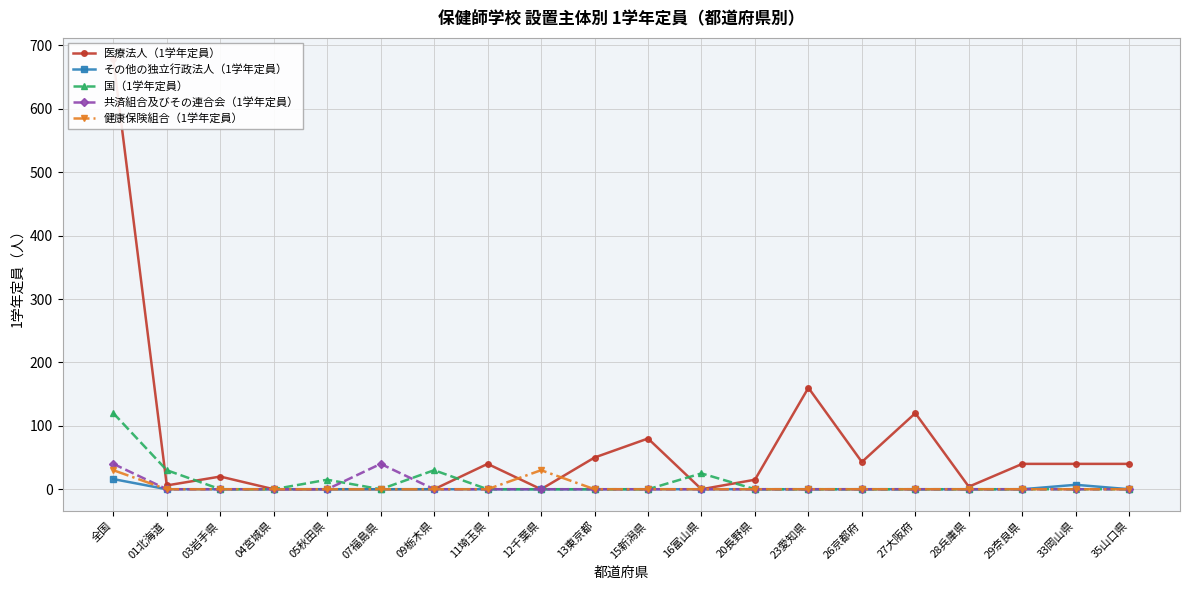

True or false: 健康保険組合（1学年定員） has more than 2 points higher than both neighbors.

False